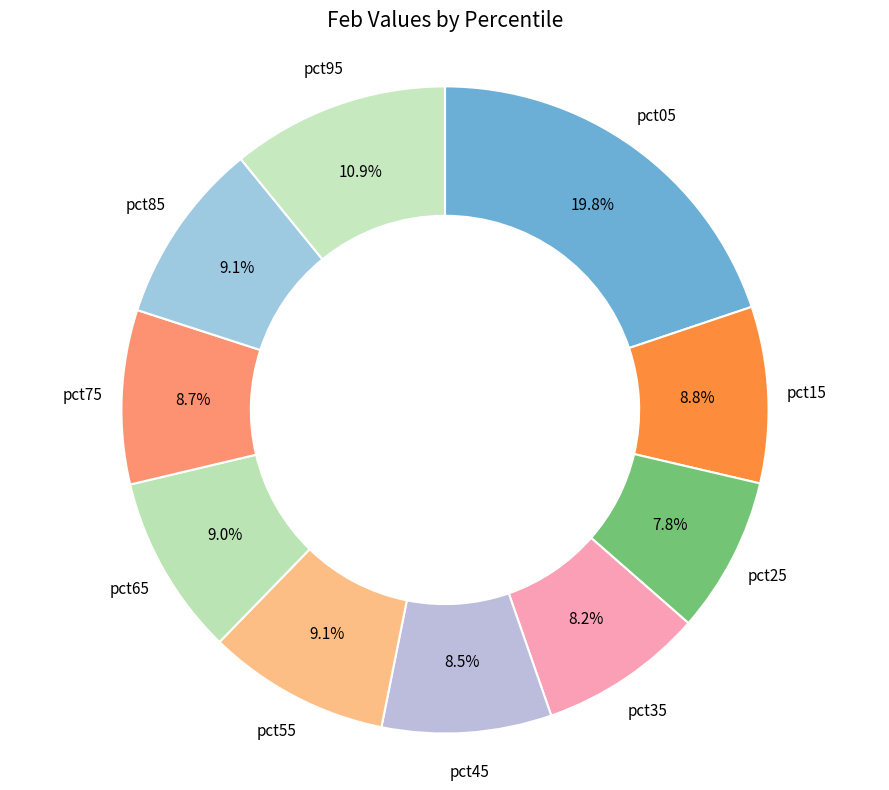

How many segments does this pie chart have?

10